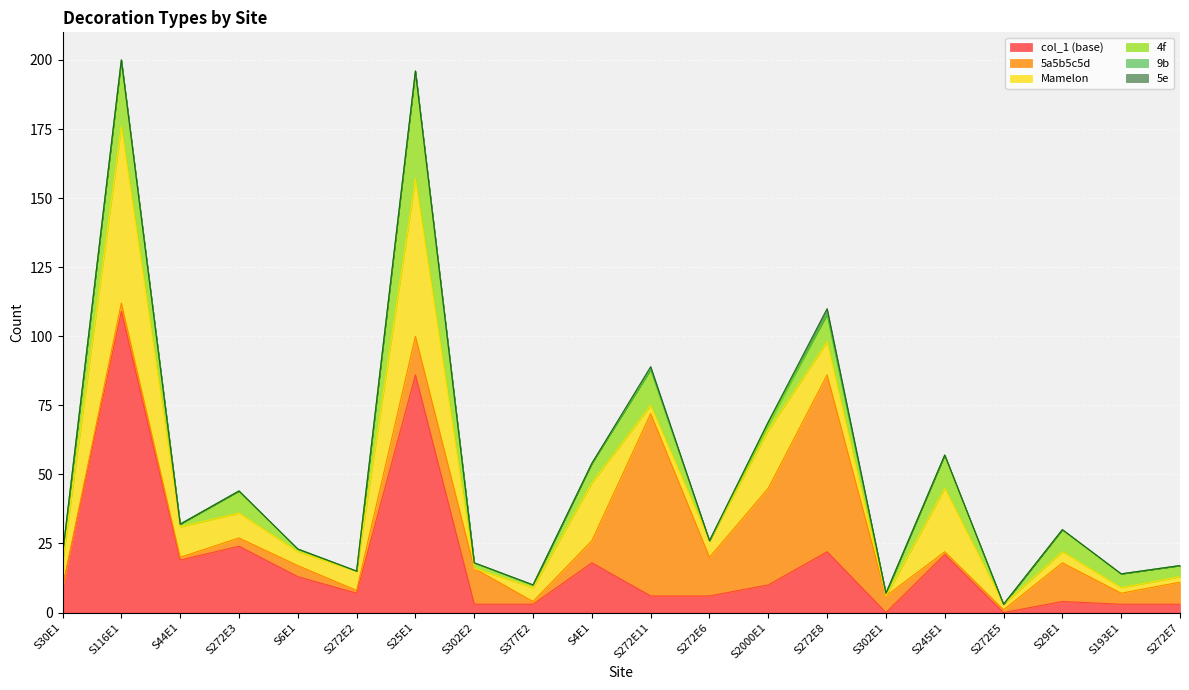

What is the spread (max minus min) of values at S4E1?

21